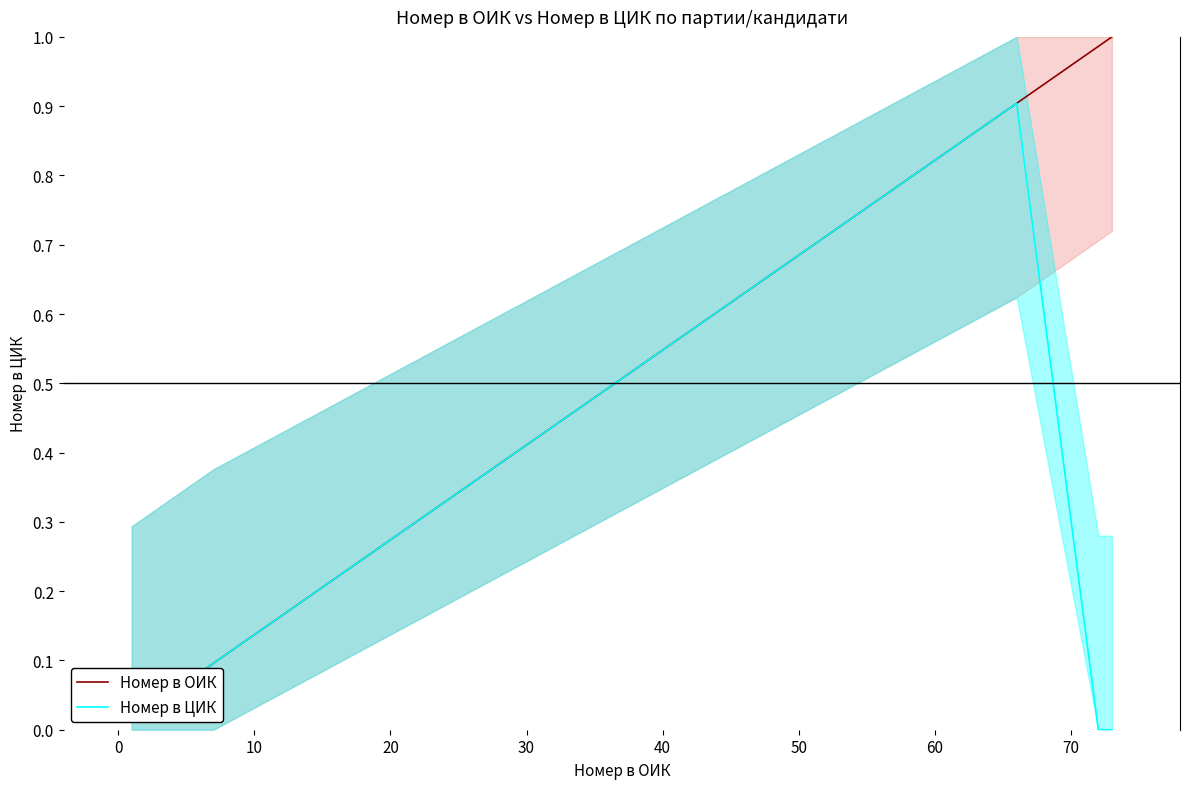

What is the maximum value for Номер в ЦИК?

0.9